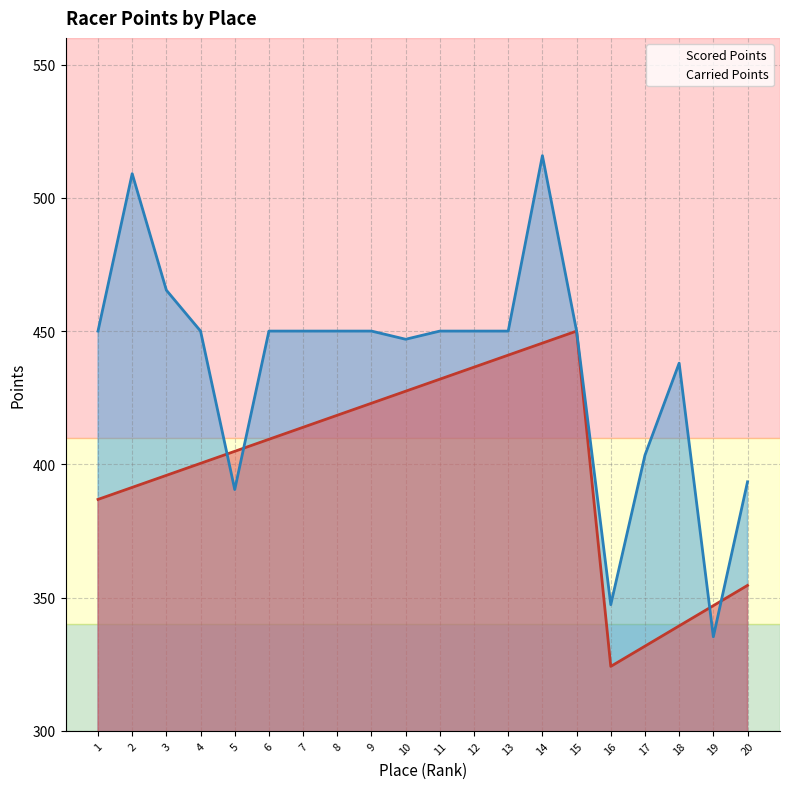

List the labels in order of Carried Points value, smallest first.

19, 16, 5, 20, 17, 18, 10, 1, 4, 6, 7, 8, 9, 11, 12, 13, 15, 3, 2, 14